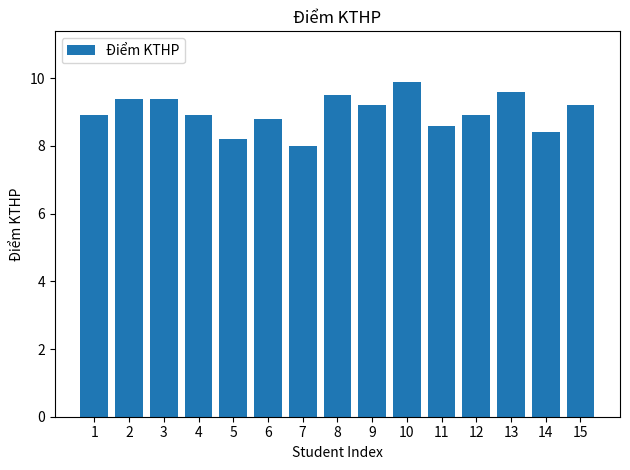

Reading left to right, list all the values displayed in this chart.

8.9	9.4	9.4	8.9	8.2	8.8	8.0	9.5	9.2	9.9	8.6	8.9	9.6	8.4	9.2